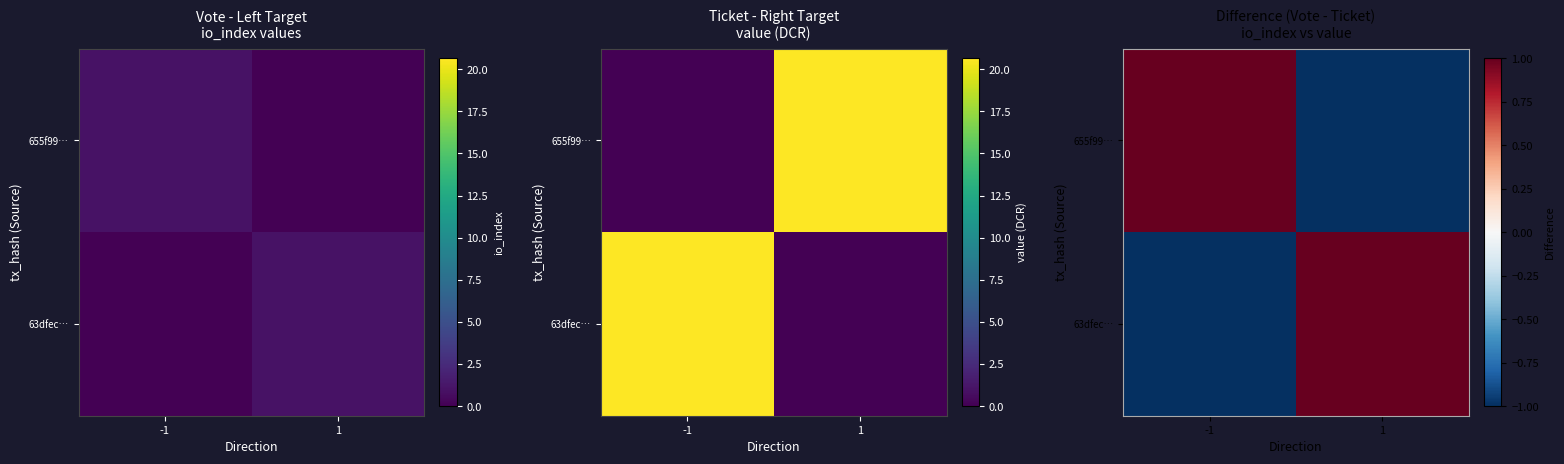

The 63dfec… series shows 1 at 1. True or false?

False